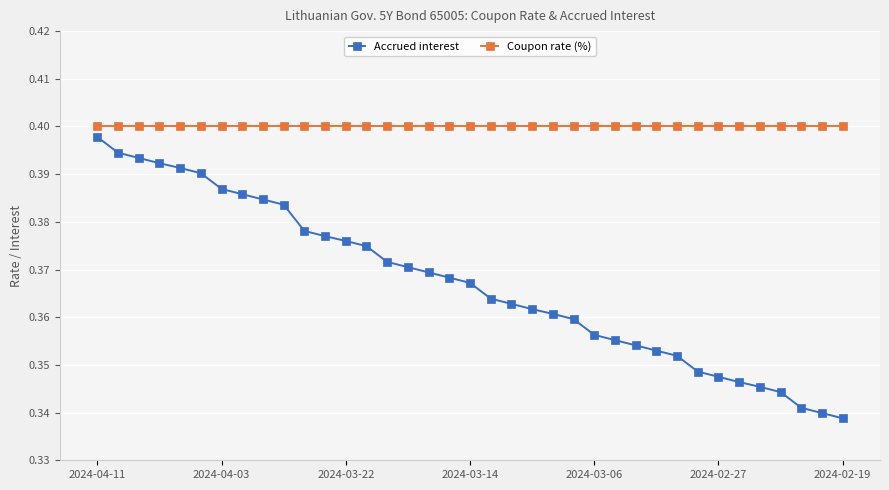

Which series has the largest total across all categories?

Coupon rate (%)